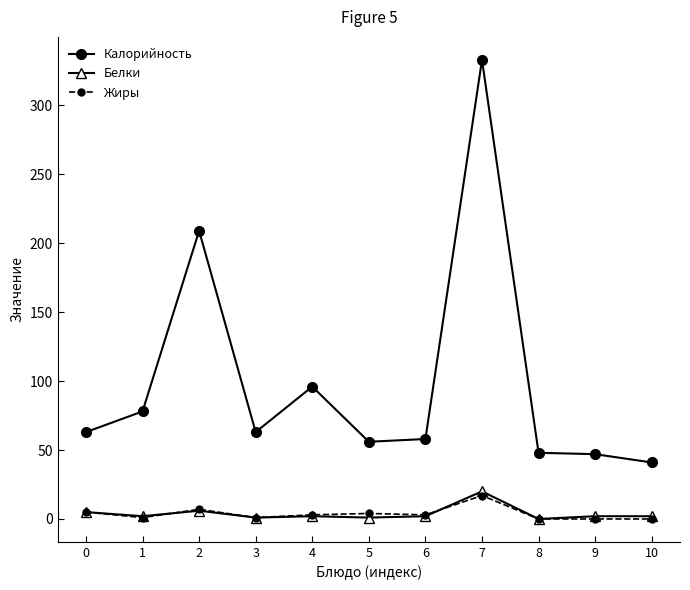

What is the difference between the maximum and minimum values in the Жиры series?

17